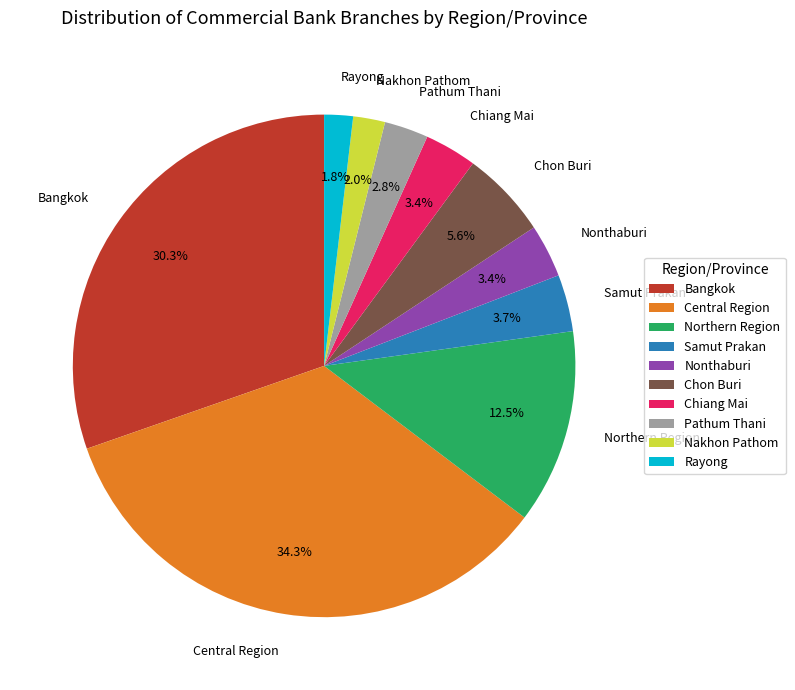

To the nearest percent, what percentage of the pie is Chon Buri?

6%